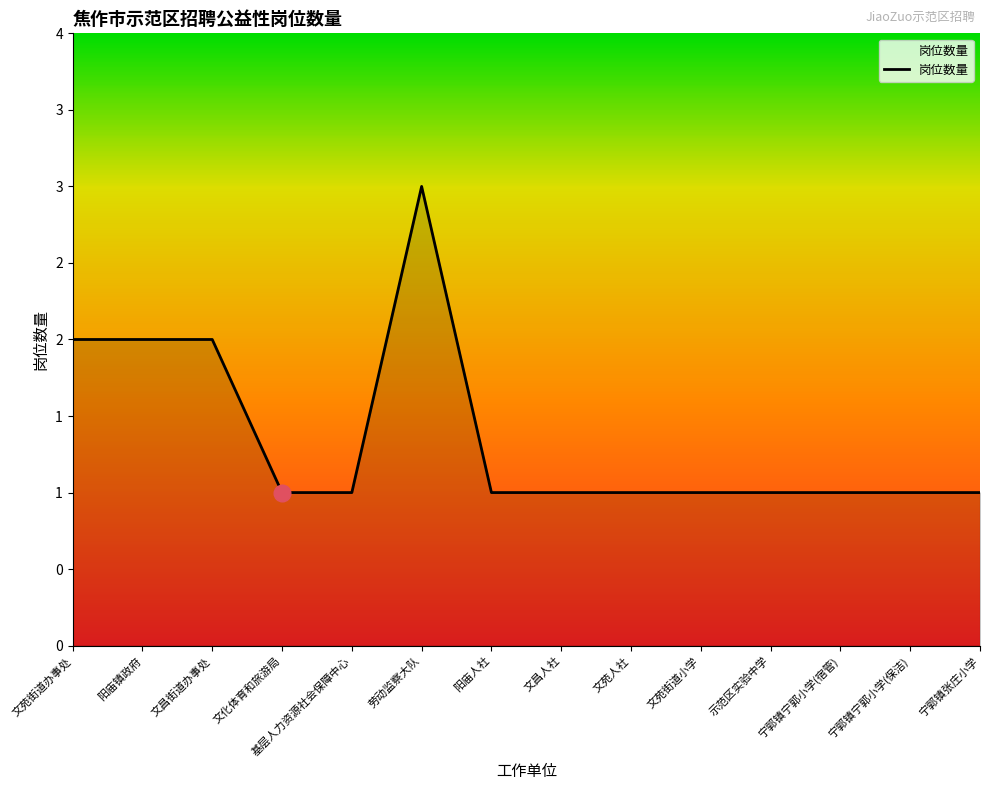

How many values are between 1 and 2?

13